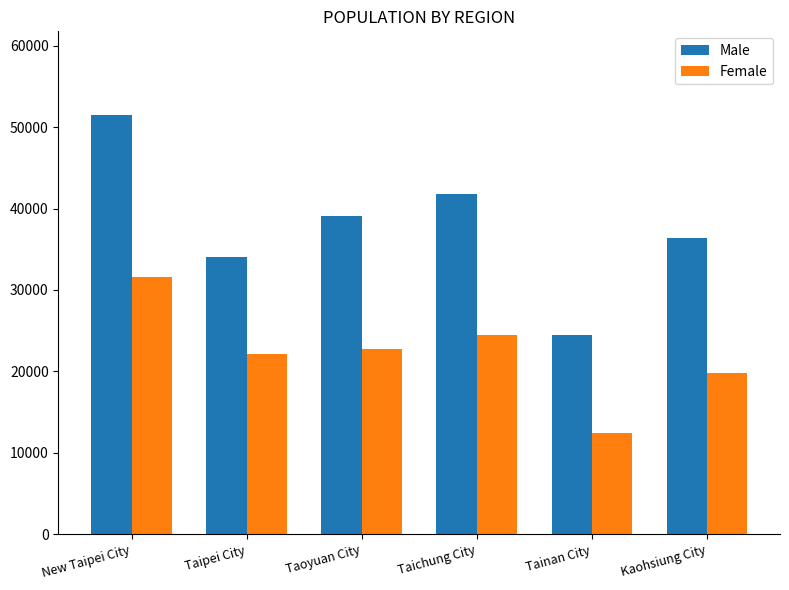

What position from the left is Kaohsiung City?

6